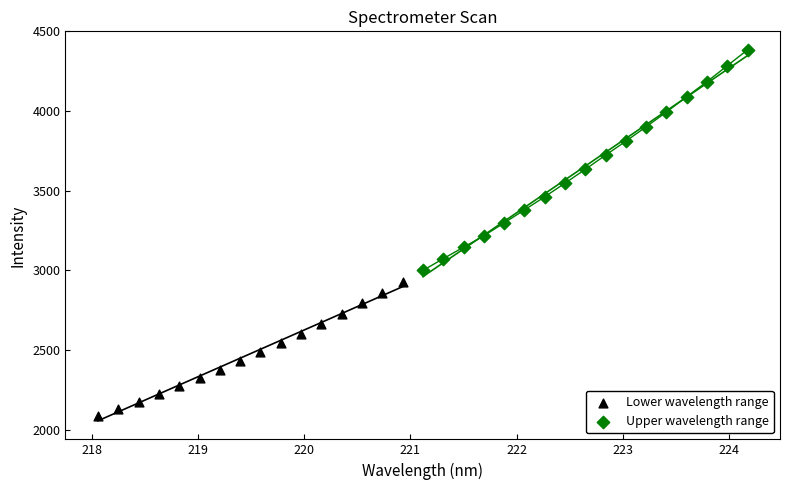

Which series contains the lowest Y value?

Lower wavelength range